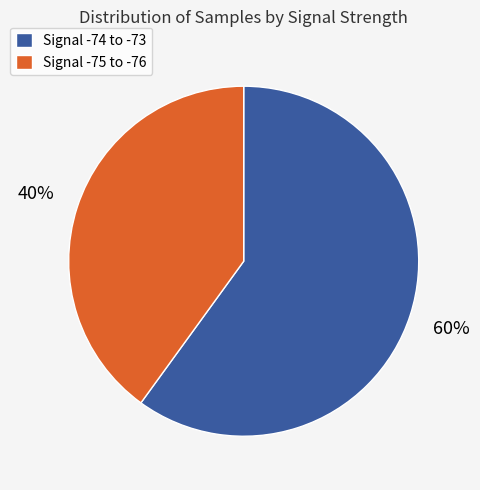

Which has a higher value, Signal -74 to -73 or Signal -75 to -76?

Signal -74 to -73